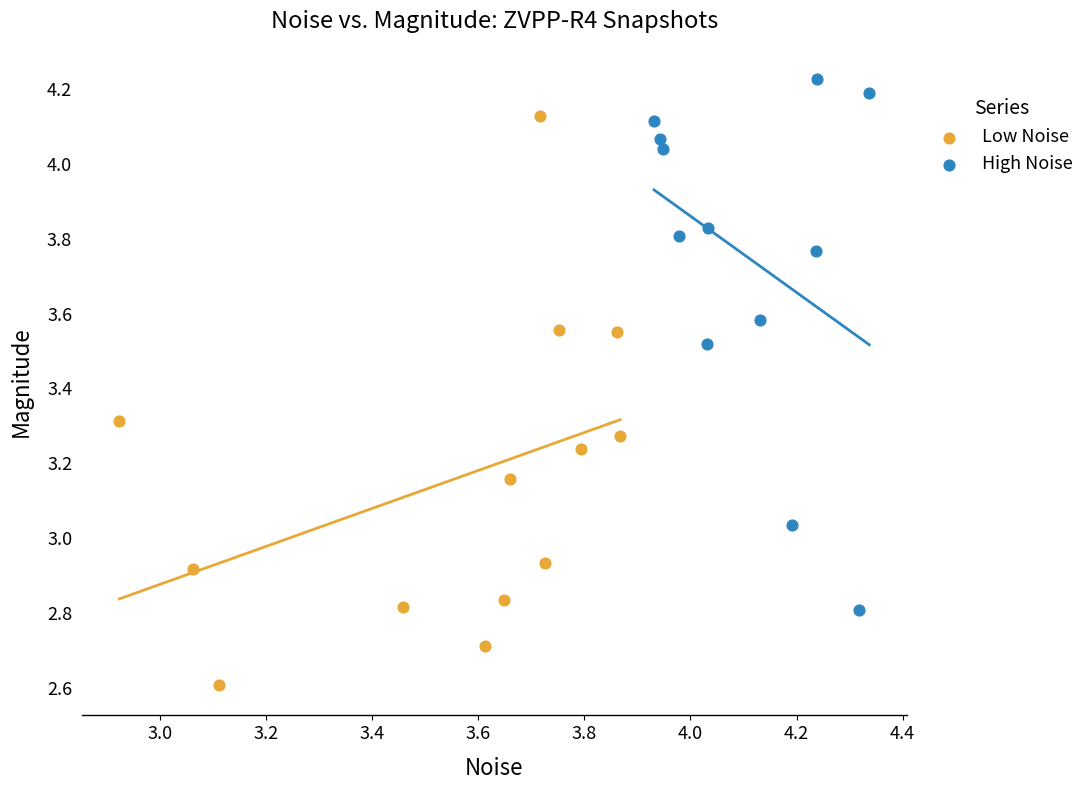

Which series contains the highest Y value?

High Noise